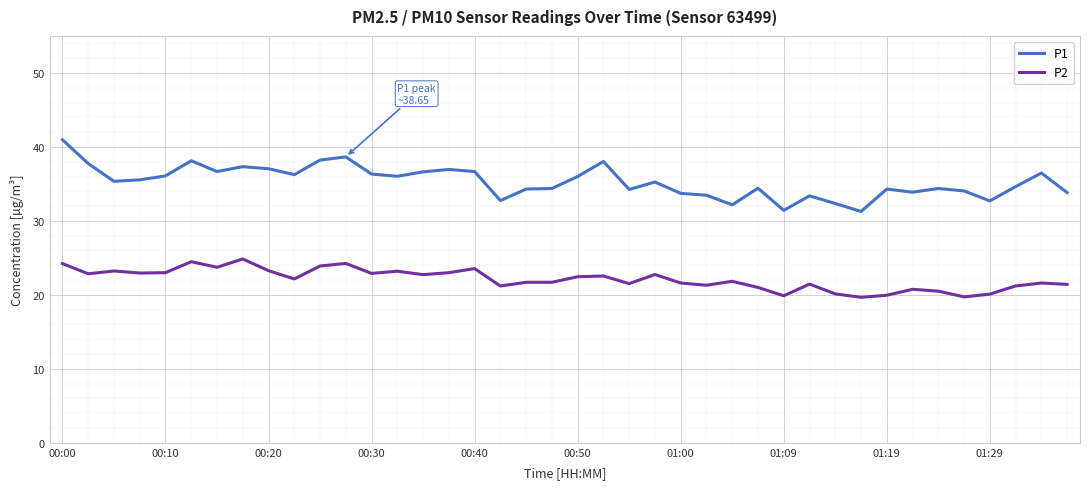

Which series has the largest total across all categories?

P1